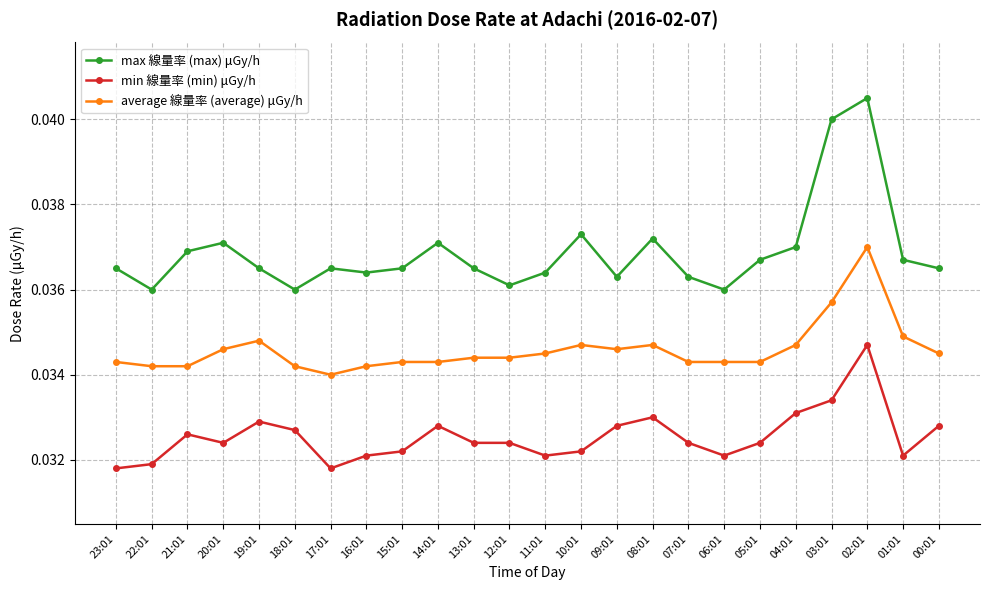

How many lines are shown in the chart?

3